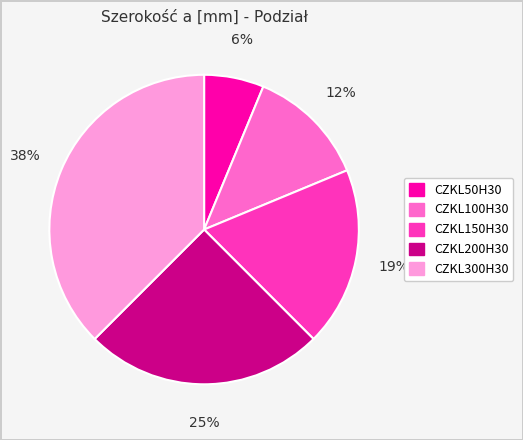

Which category has the smallest portion of the pie?

CZKL50H30